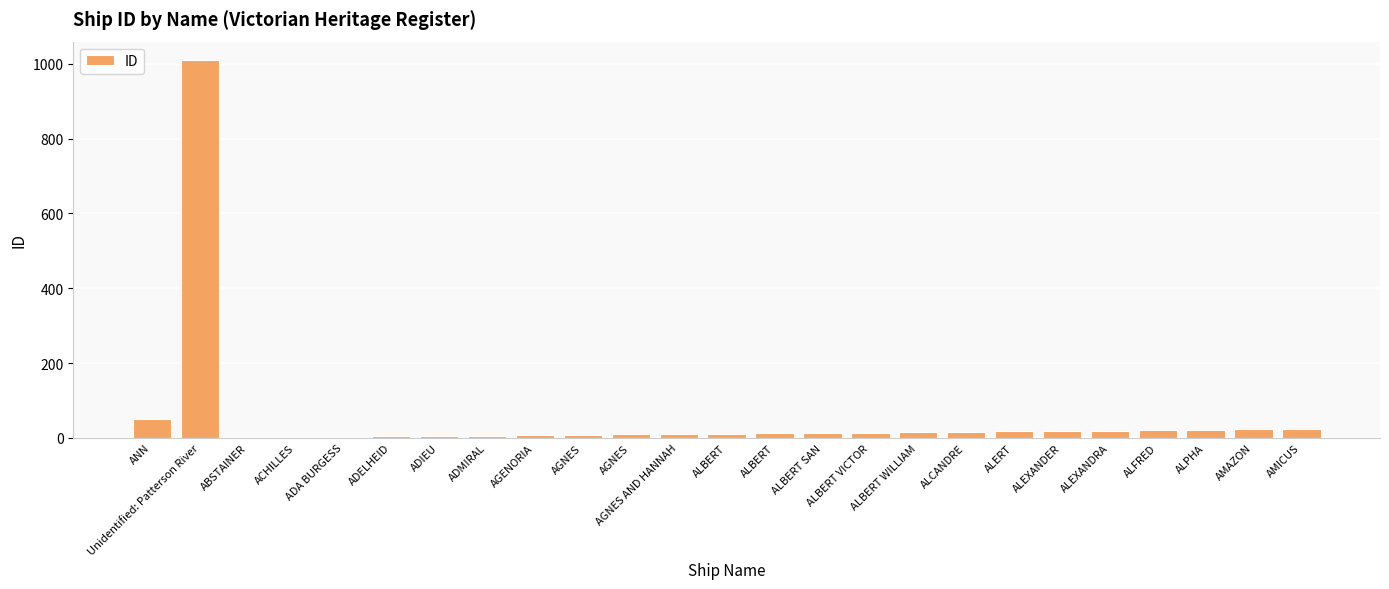

What is the change in value from ABSTAINER to AMAZON?

+22